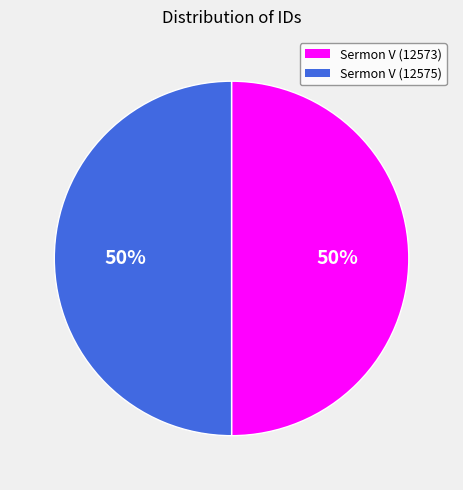

To the nearest percent, what portion does Sermon V (12573) represent?

50%